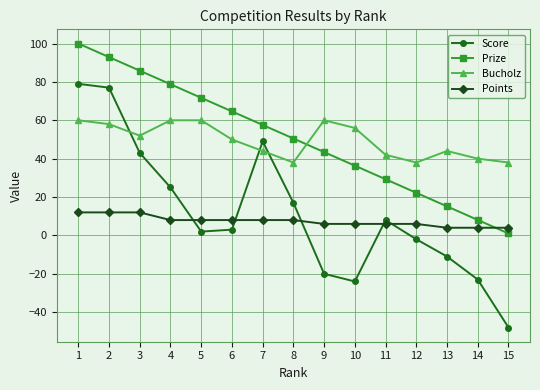

The Prize series shows 92.9 at 2. True or false?

True